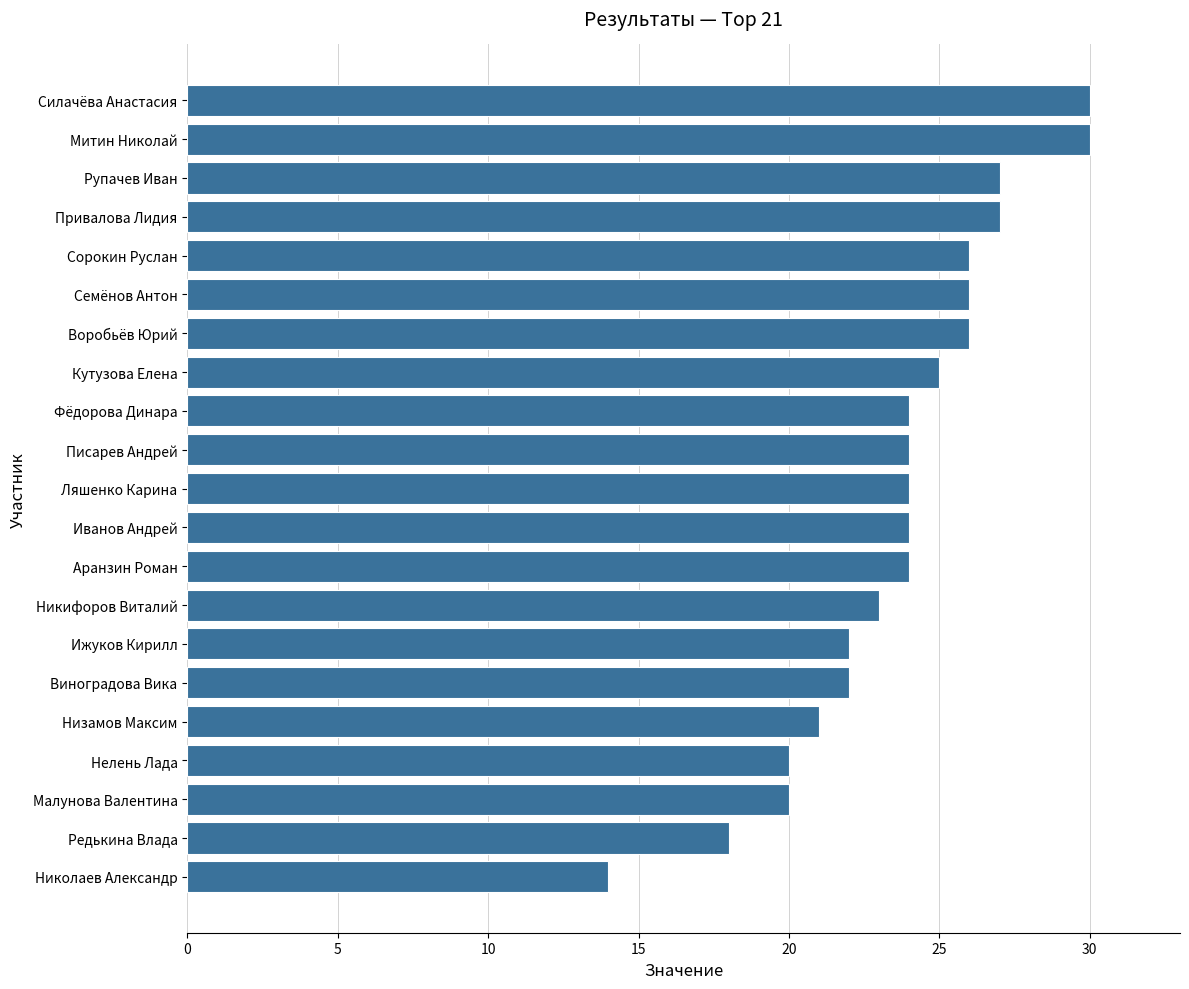

What is the smallest value displayed?

14